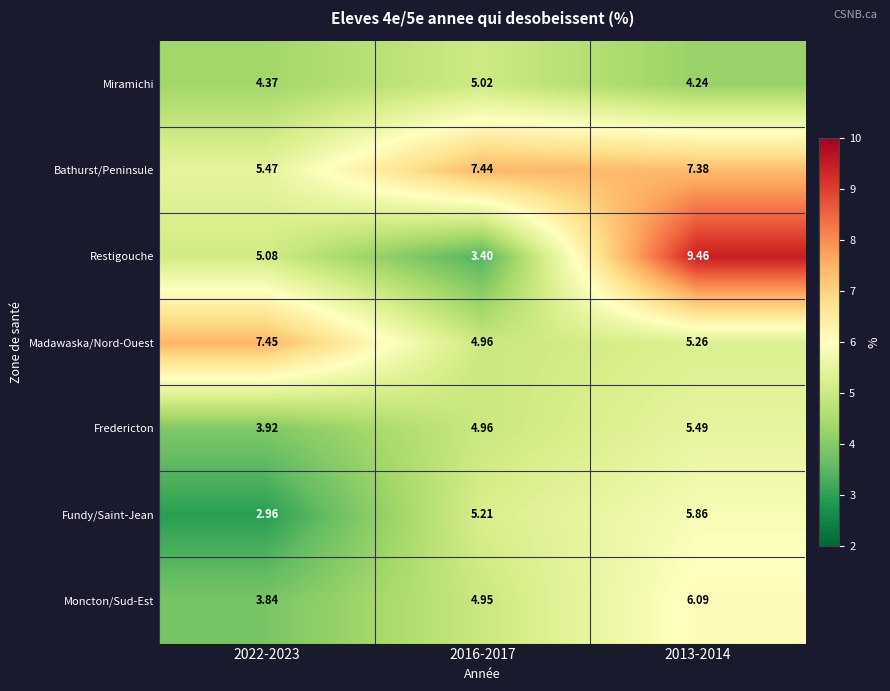

Count the number of categories in the chart.

3